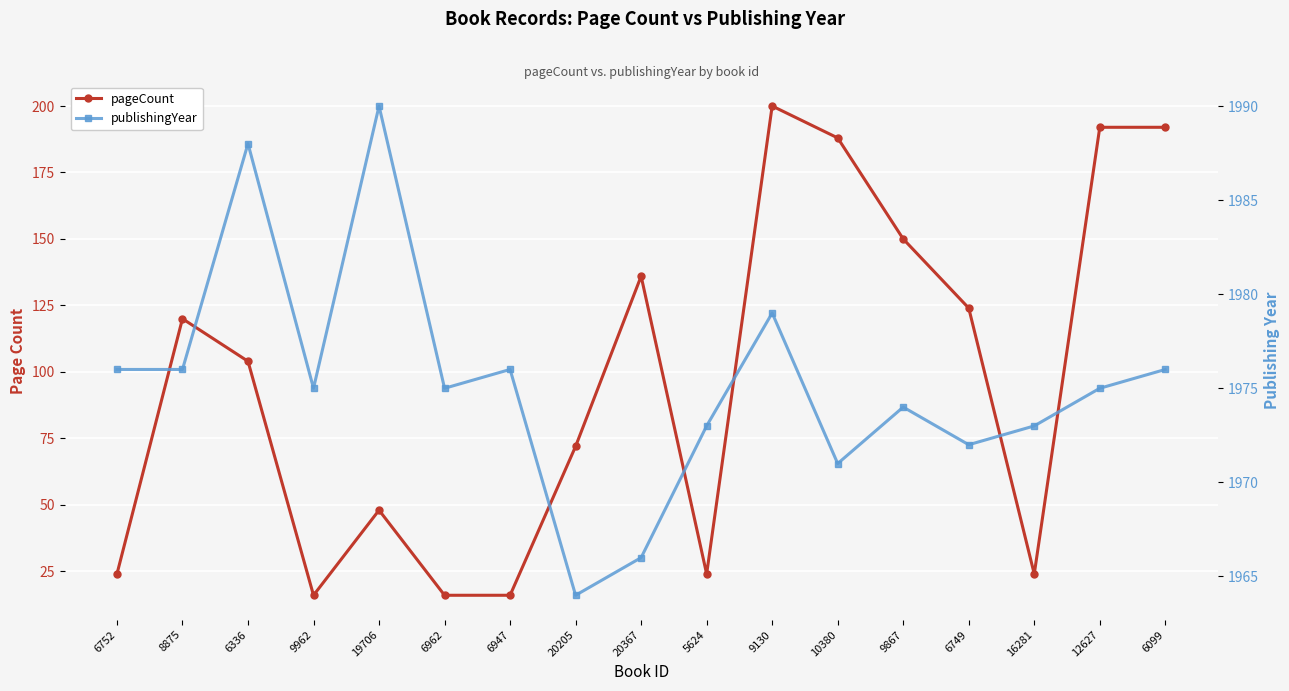

What are all the series names shown in the legend?

pageCount, publishingYear